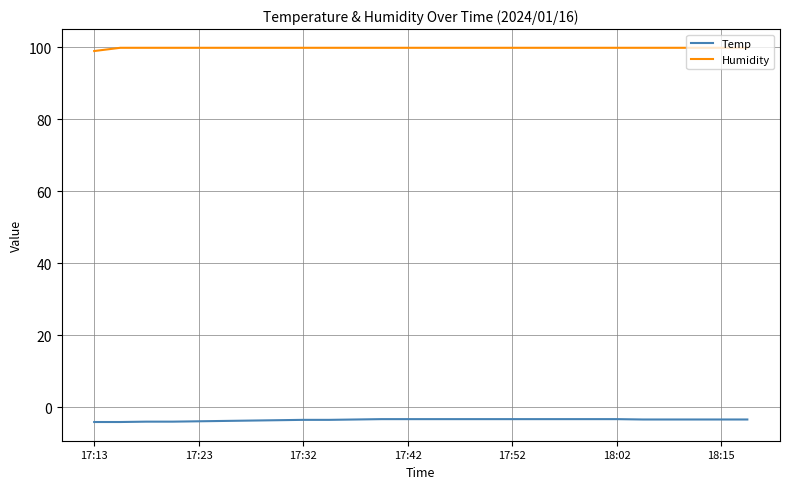

Which series has the largest total across all categories?

Humidity